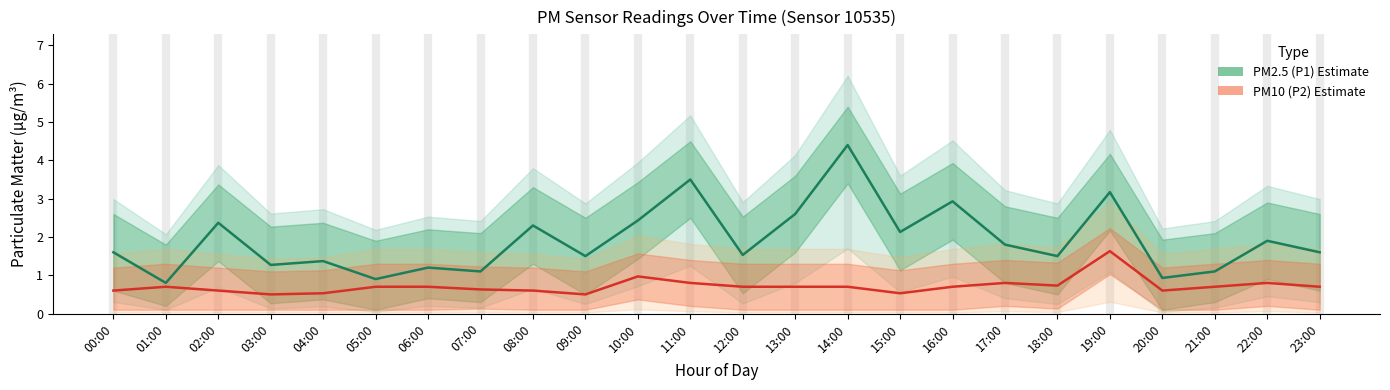

What is the difference between the maximum and minimum values in the PM2.5 (P1) Estimate series?

3.6